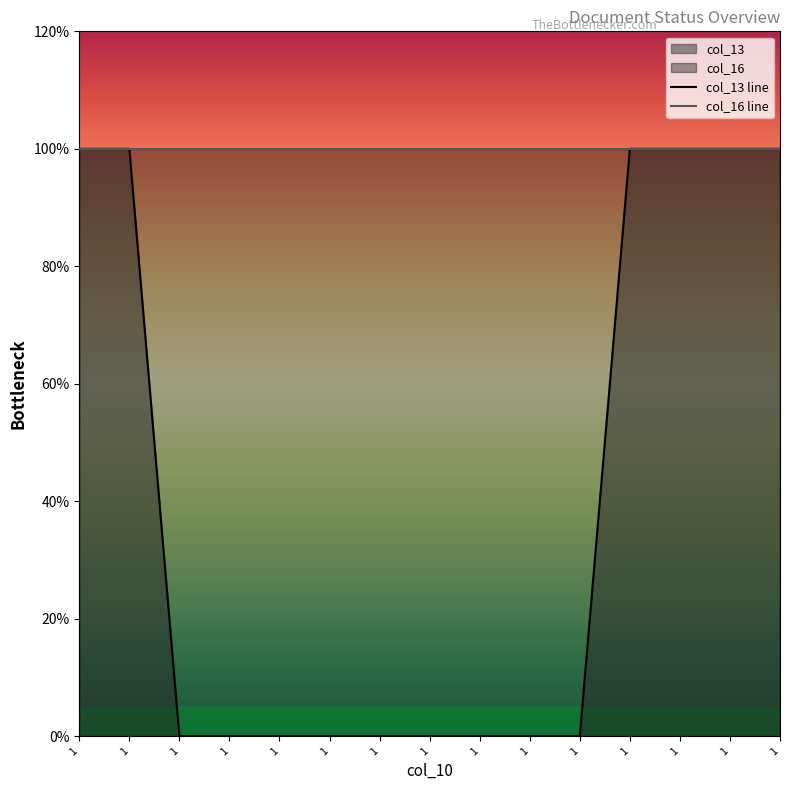

How many lines are shown in the chart?

2